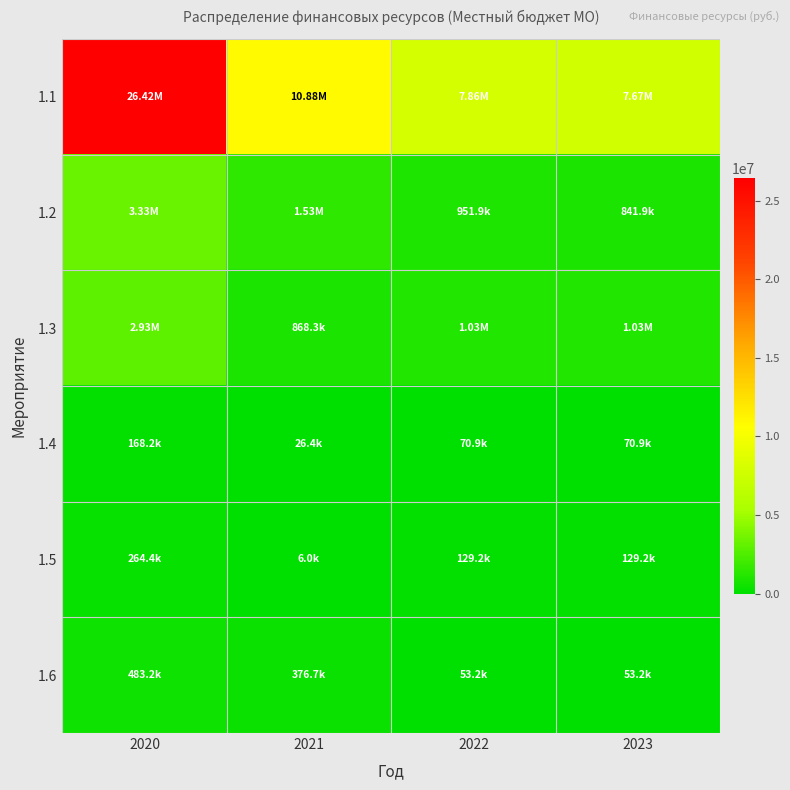

At how many categories does at least one series exceed 6434500?

4